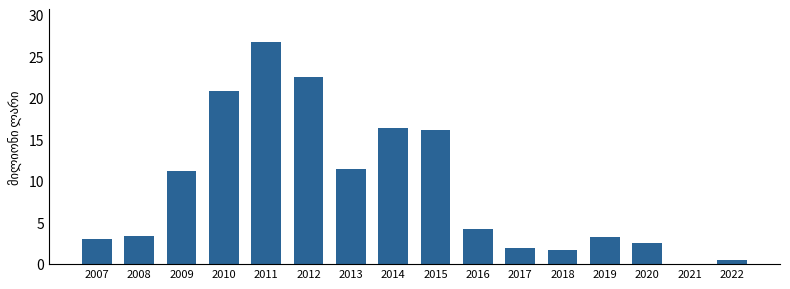

Is it true that the value at 2017 is 1.9?

True